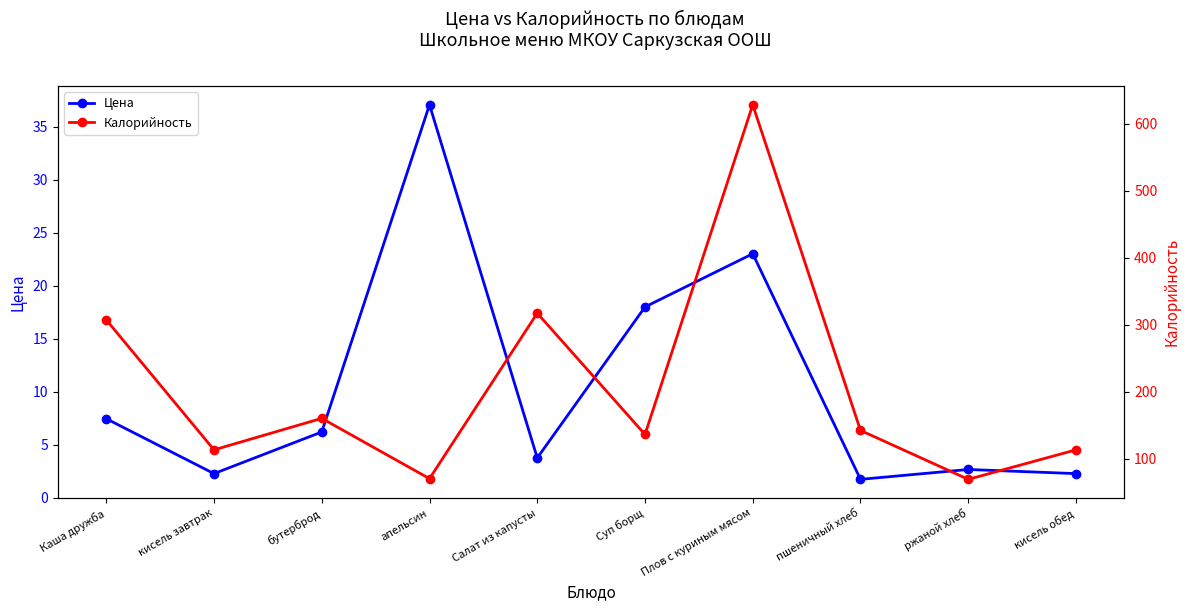

What is the total value across all series at Салат из капусты?

320.8